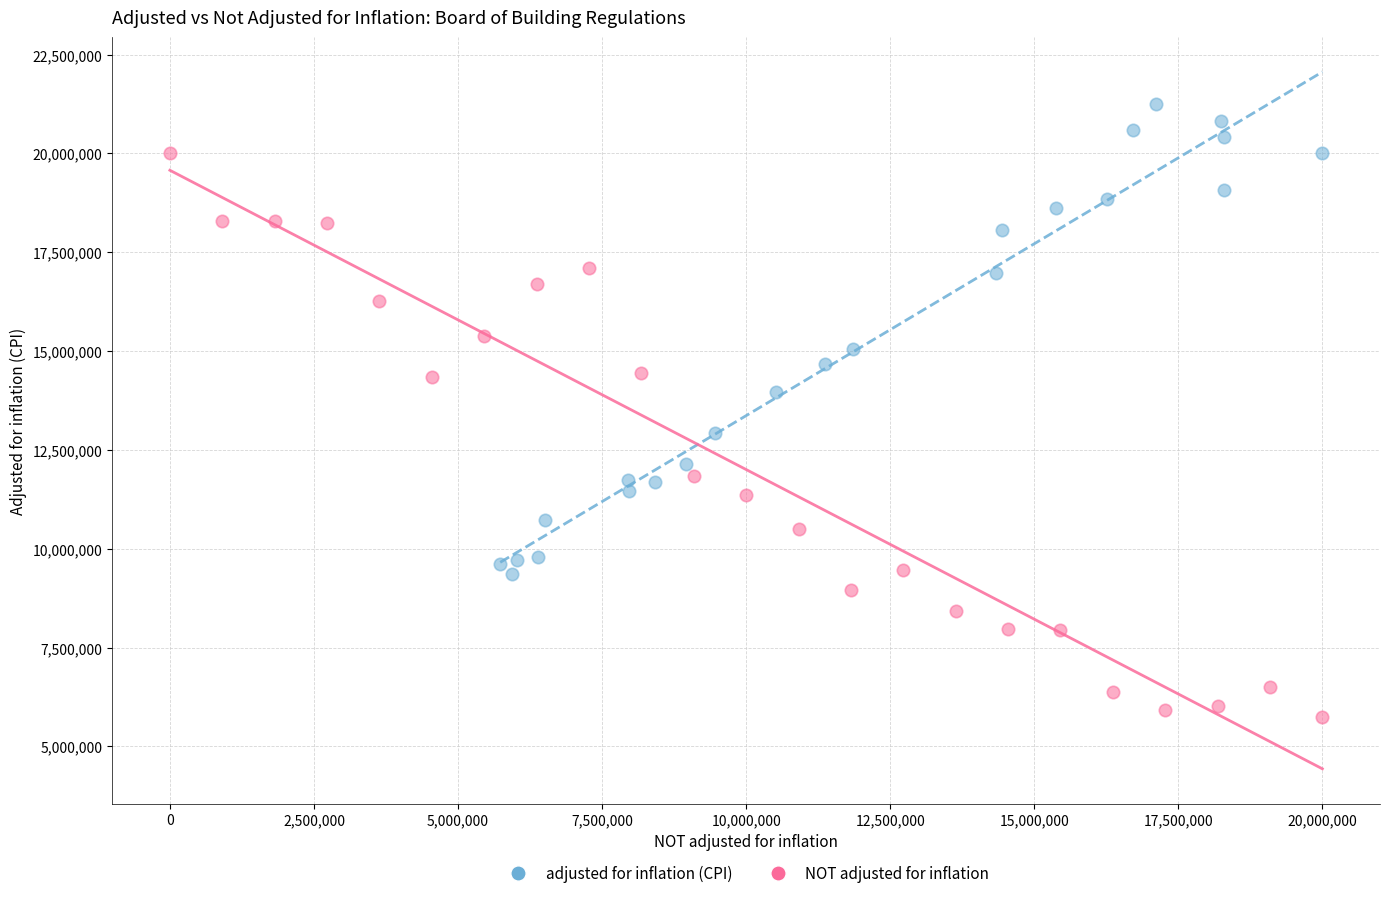

Which series contains the highest Y value?

adjusted for inflation (CPI)